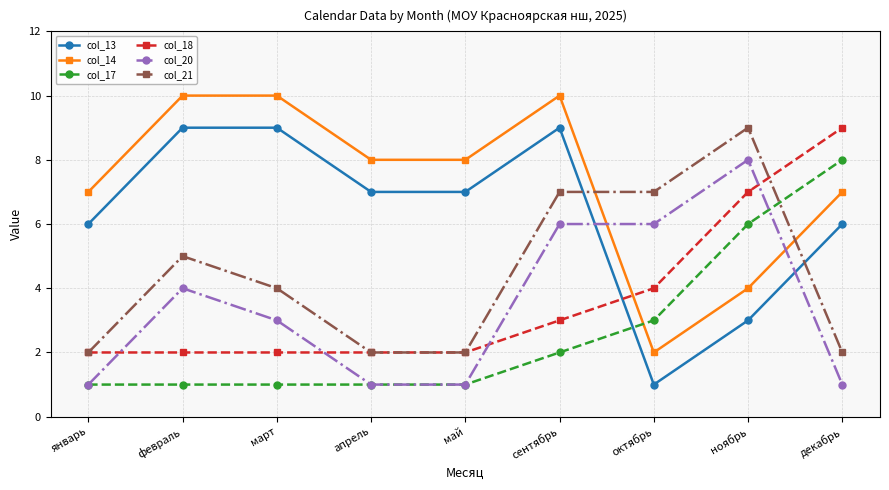

At which label does col_14 reach its minimum?

октябрь